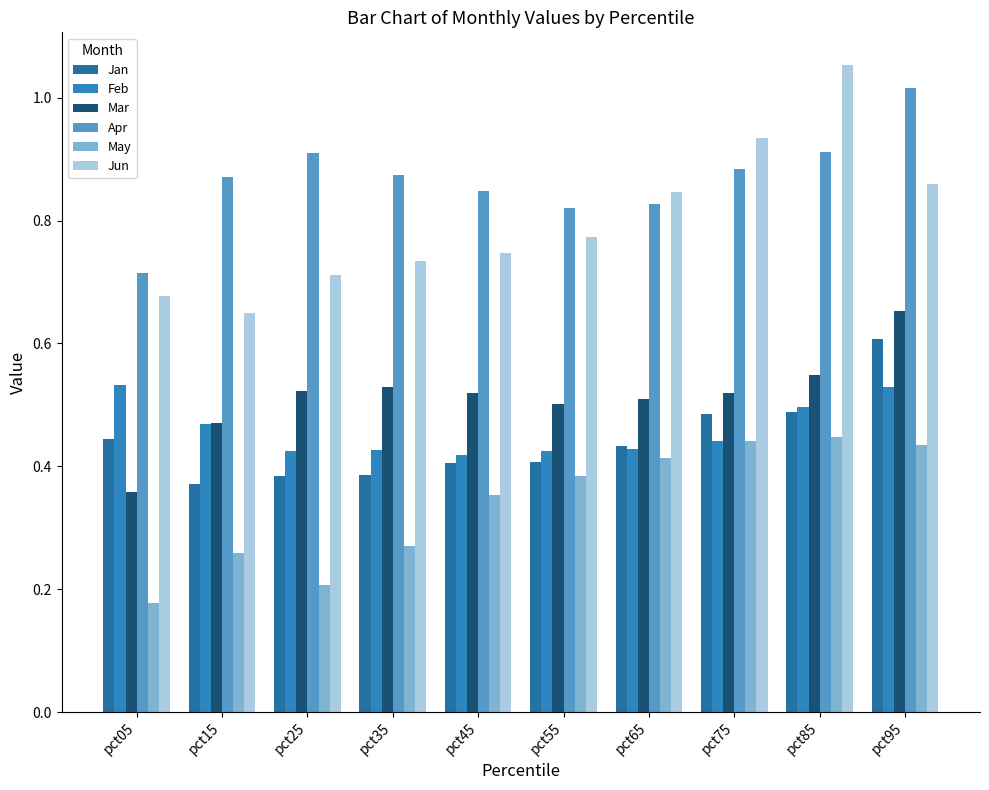

Reading left to right, list all the values displayed in this chart.

Jan: 0.4	0.4	0.4	0.4	0.4	0.4	0.4	0.5	0.5	0.6
Feb: 0.5	0.5	0.4	0.4	0.4	0.4	0.4	0.4	0.5	0.5
Mar: 0.4	0.5	0.5	0.5	0.5	0.5	0.5	0.5	0.5	0.7
Apr: 0.7	0.9	0.9	0.9	0.8	0.8	0.8	0.9	0.9	1.0
May: 0.2	0.3	0.2	0.3	0.4	0.4	0.4	0.4	0.4	0.4
Jun: 0.7	0.6	0.7	0.7	0.7	0.8	0.8	0.9	1.1	0.9